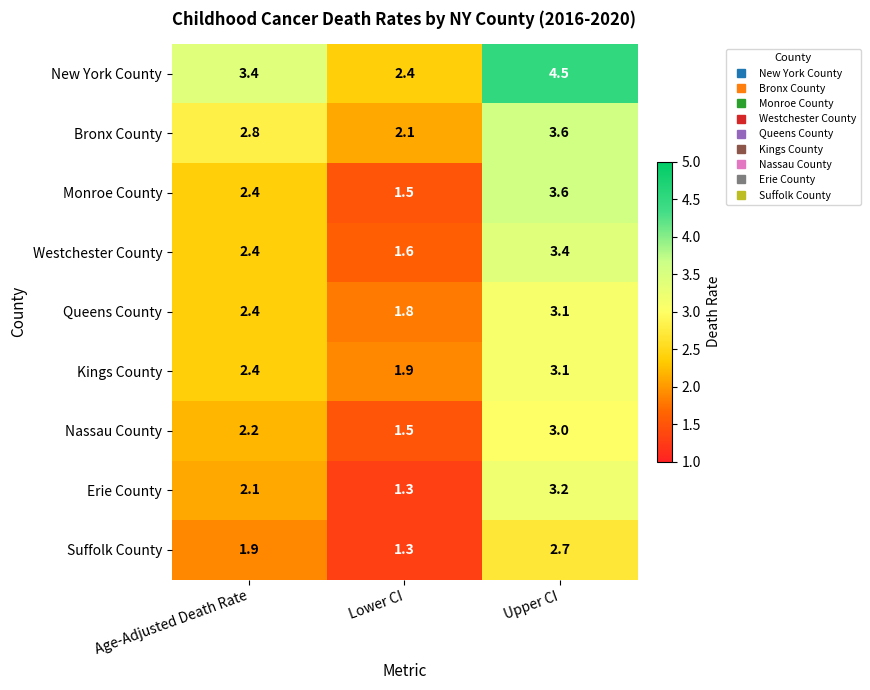

Reading left to right, what are all the values shown in this chart?

New York County: 3.4	2.4	4.5
Bronx County: 2.8	2.1	3.6
Monroe County: 2.4	1.5	3.6
Westchester County: 2.4	1.6	3.4
Queens County: 2.4	1.8	3.1
Kings County: 2.4	1.9	3.1
Nassau County: 2.2	1.5	3.0
Erie County: 2.1	1.3	3.2
Suffolk County: 1.9	1.3	2.7